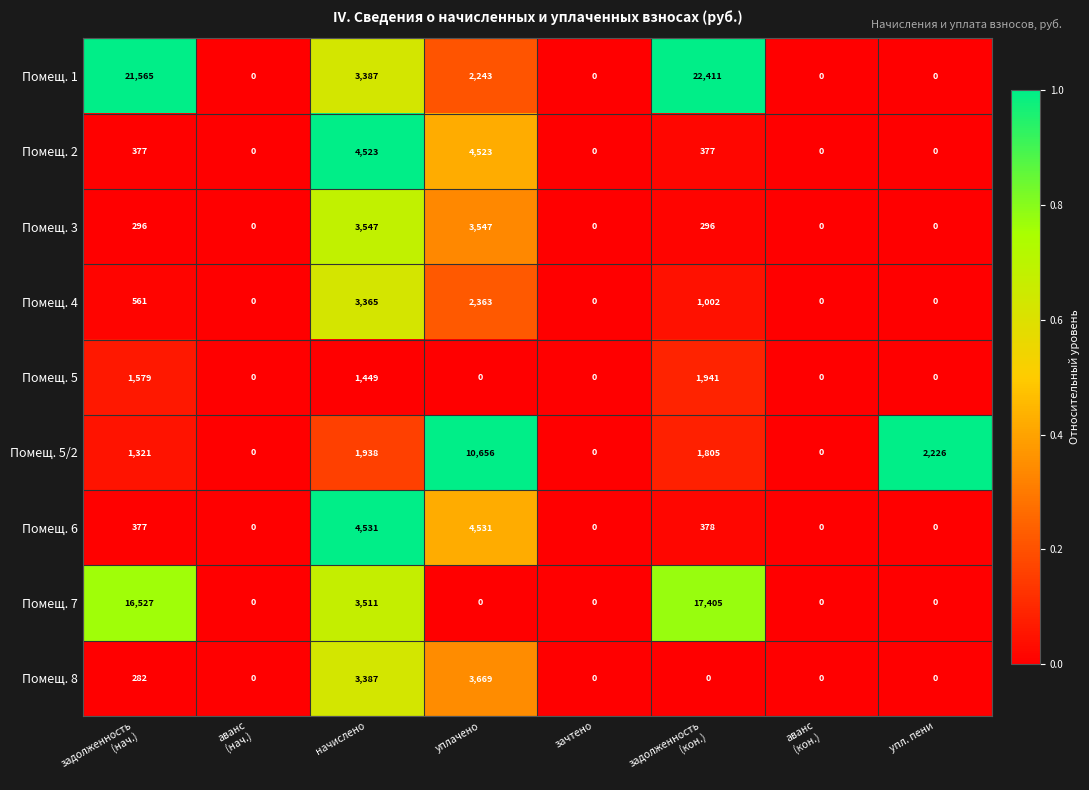

What is the highest value of the Помещ. 6 series?

4531